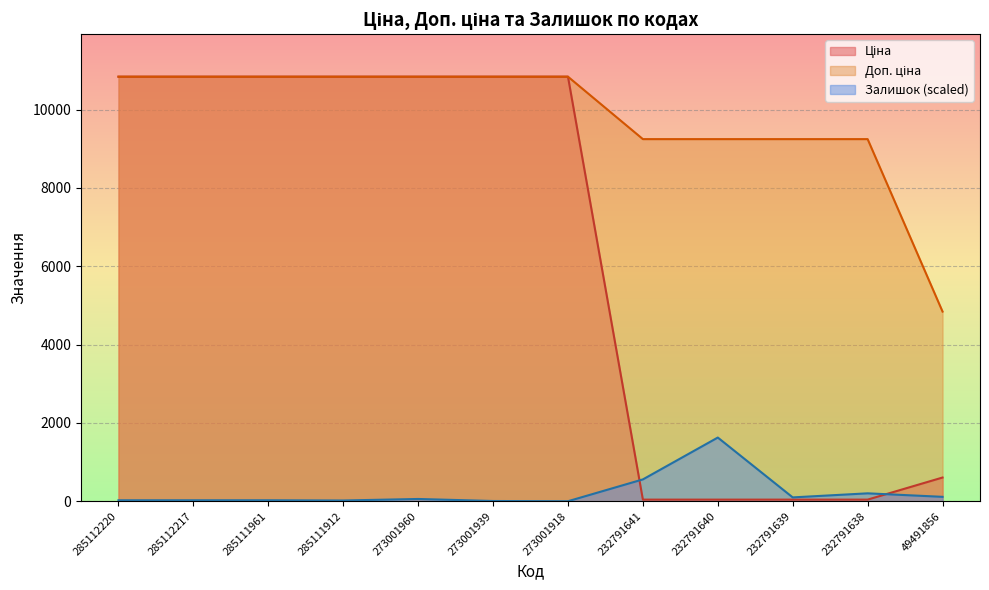

List the labels in order of Доп. ціна value, largest first.

285112220, 285112217, 285111961, 285111912, 273001960, 273001939, 273001918, 232791641, 232791640, 232791639, 232791638, 49491856